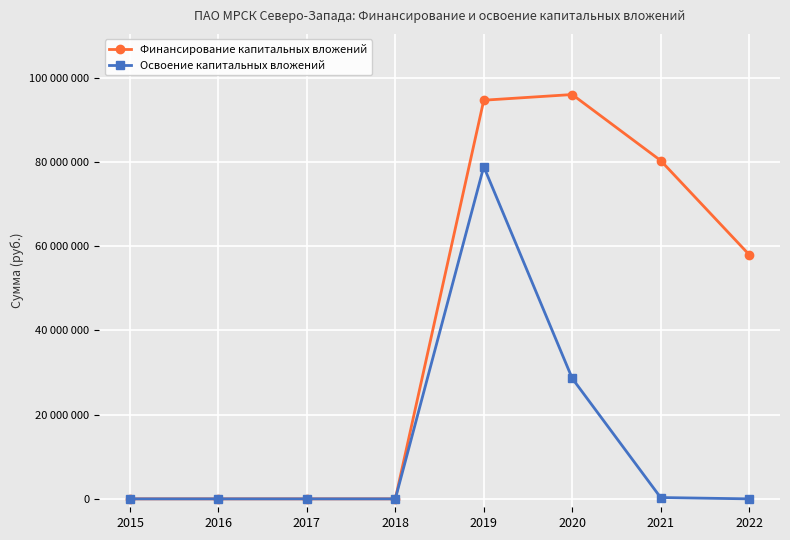

What is the maximum value for Финансирование капитальных вложений?

96048773